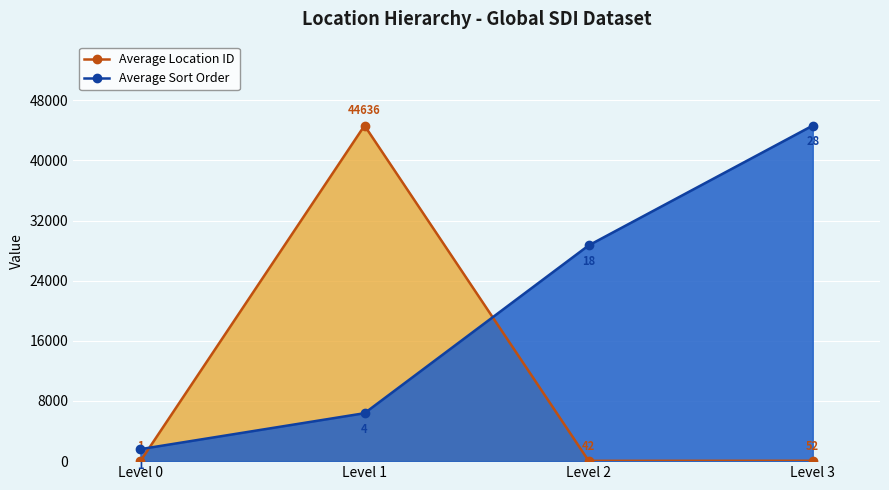

Which series changed the most between Level 2 and Level 3?

Average Sort Order (line)